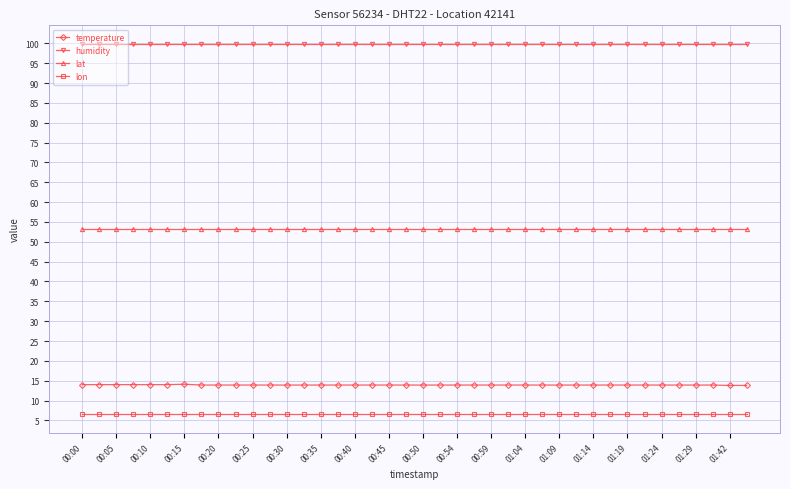

What is the sum of all lat values?

2129.6